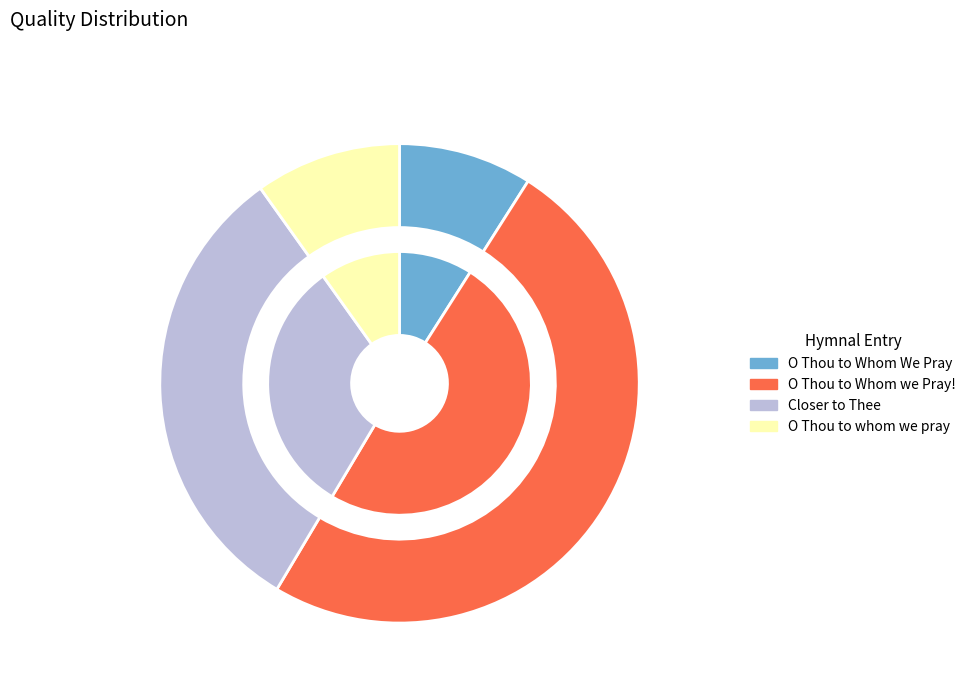

What is the ratio of the value at O Thou to Whom we Pray! to the value at O Thou to Whom We Pray?

5.5